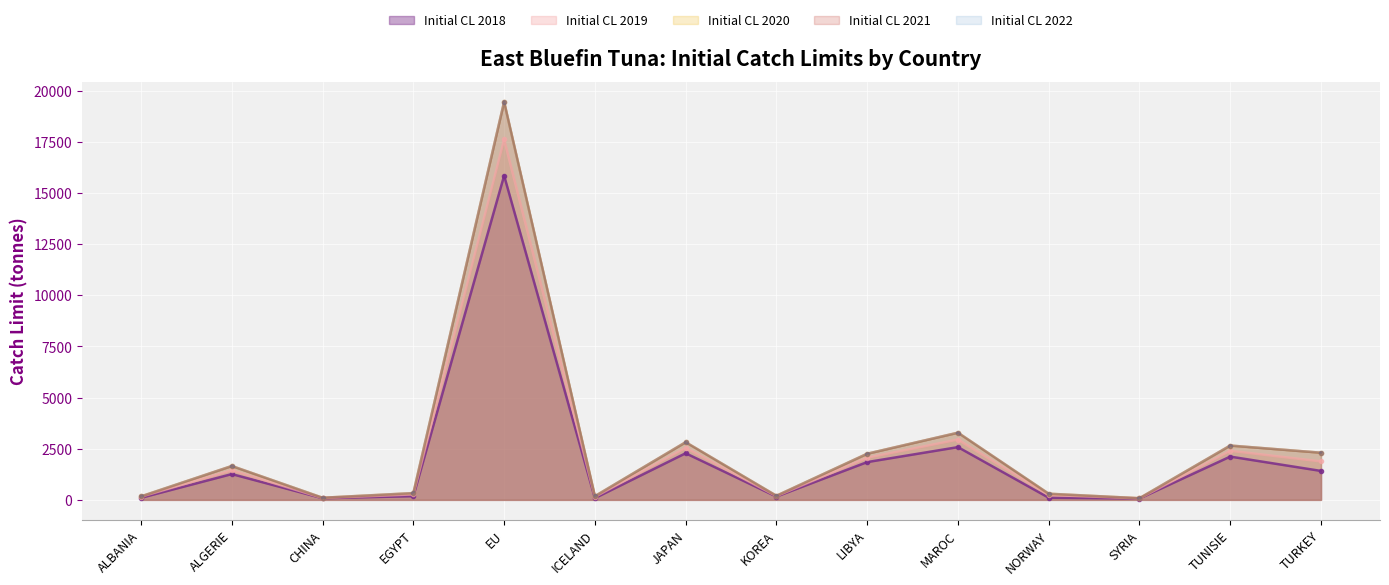

Rank the series by their maximum value, from highest to lowest.

Initial CL 2020, Initial CL 2021, Initial CL 2022, Initial CL 2019, Initial CL 2018